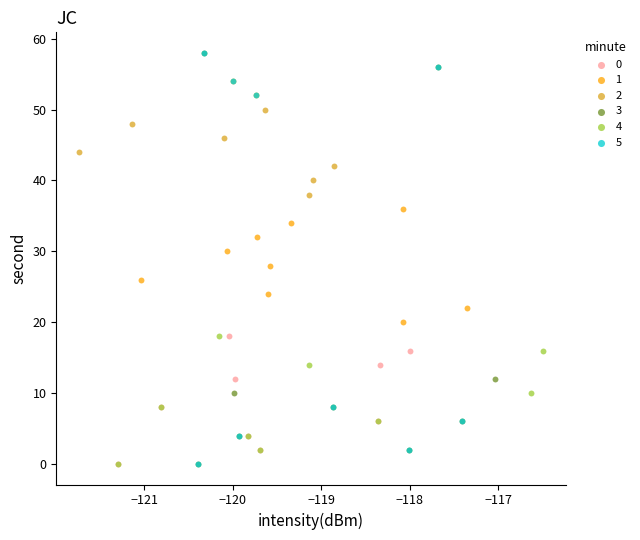

What are all the series names shown in the legend?

0, 1, 2, 3, 4, 5